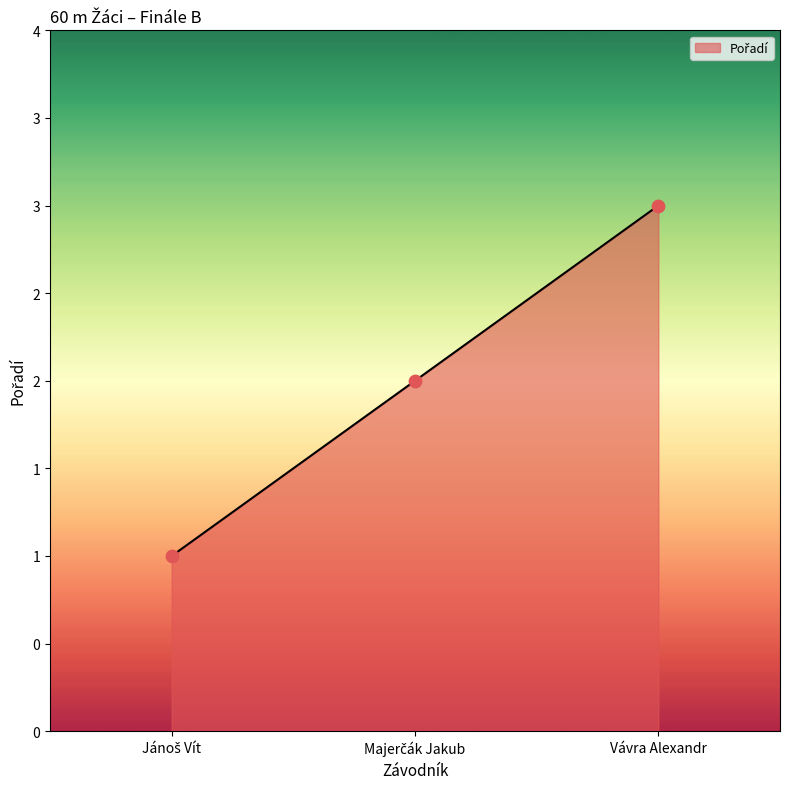

What is the change in value from Jánoš Vít to Majerčák Jakub?

+1